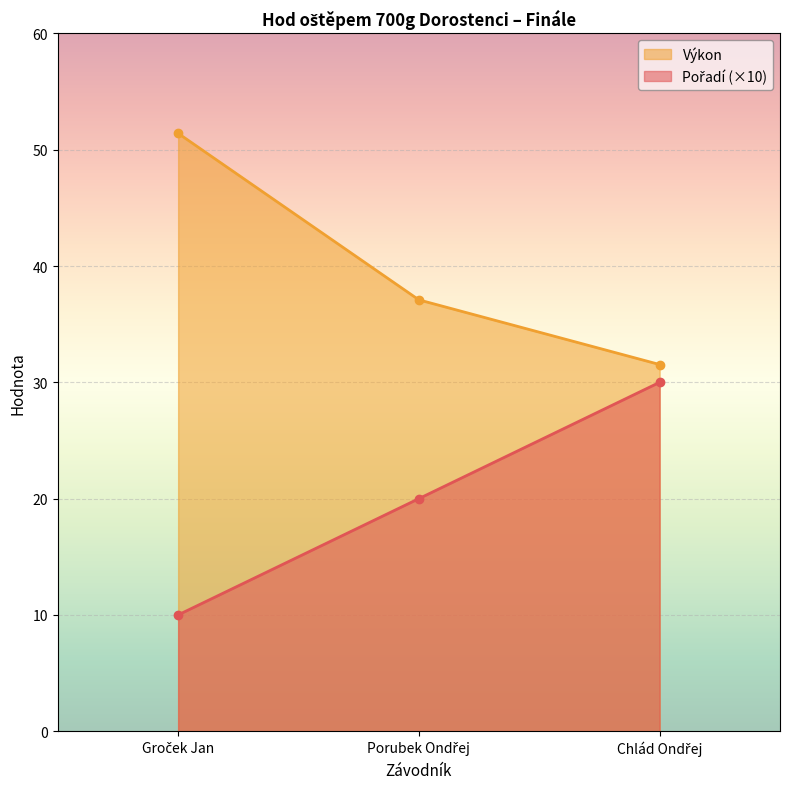

What position from the right is Porubek Ondřej?

2